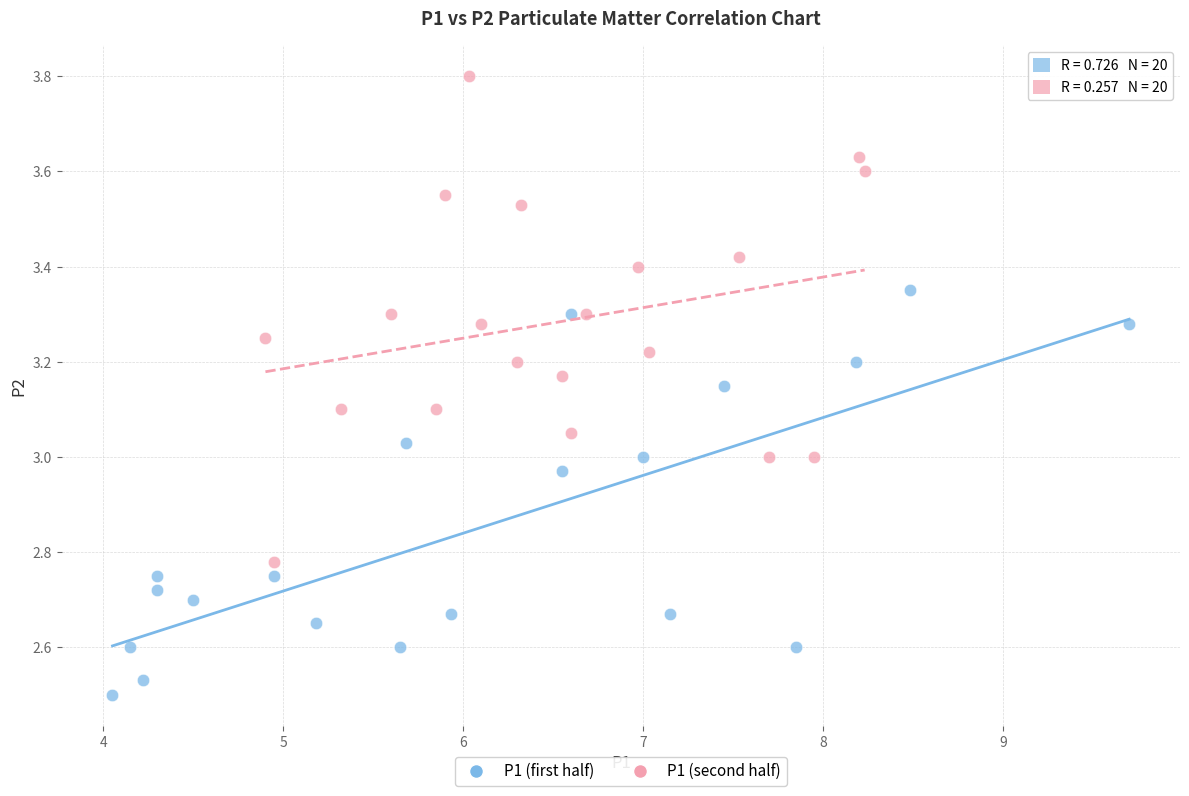

What are all the series names shown in the legend?

P1 (first half), P1 (second half)